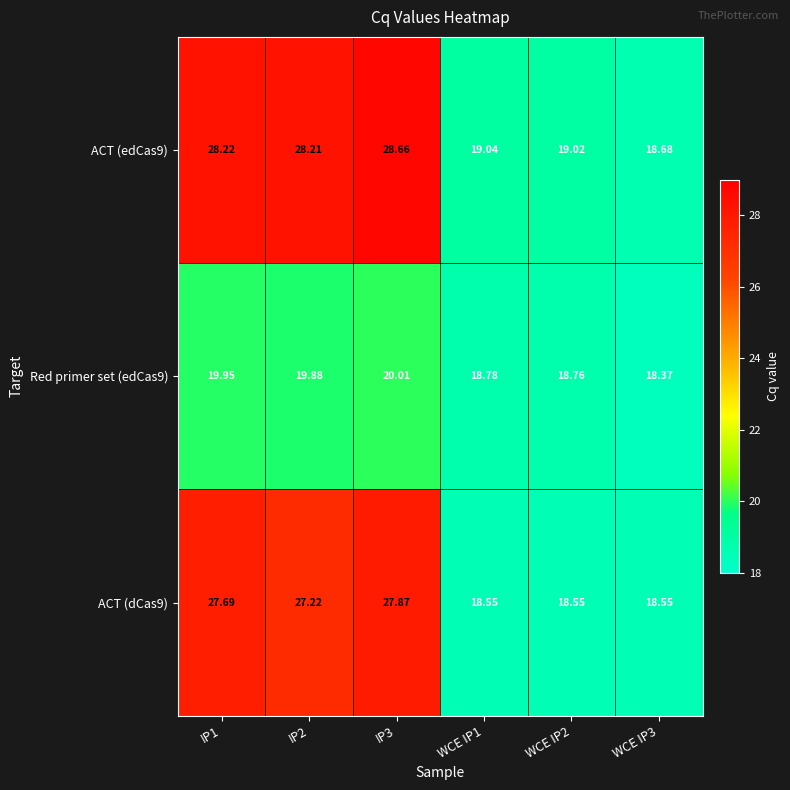

What is the smallest value displayed?

18.4